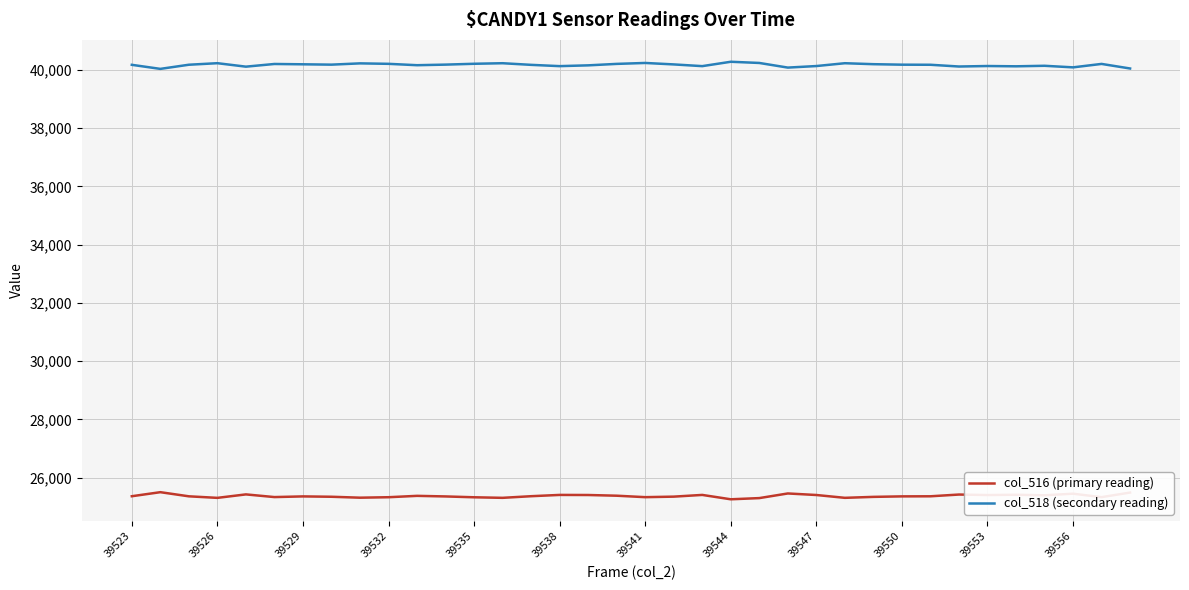

In col_518 (secondary reading), how many points are lower than both neighbors (excluding endpoints)?

10